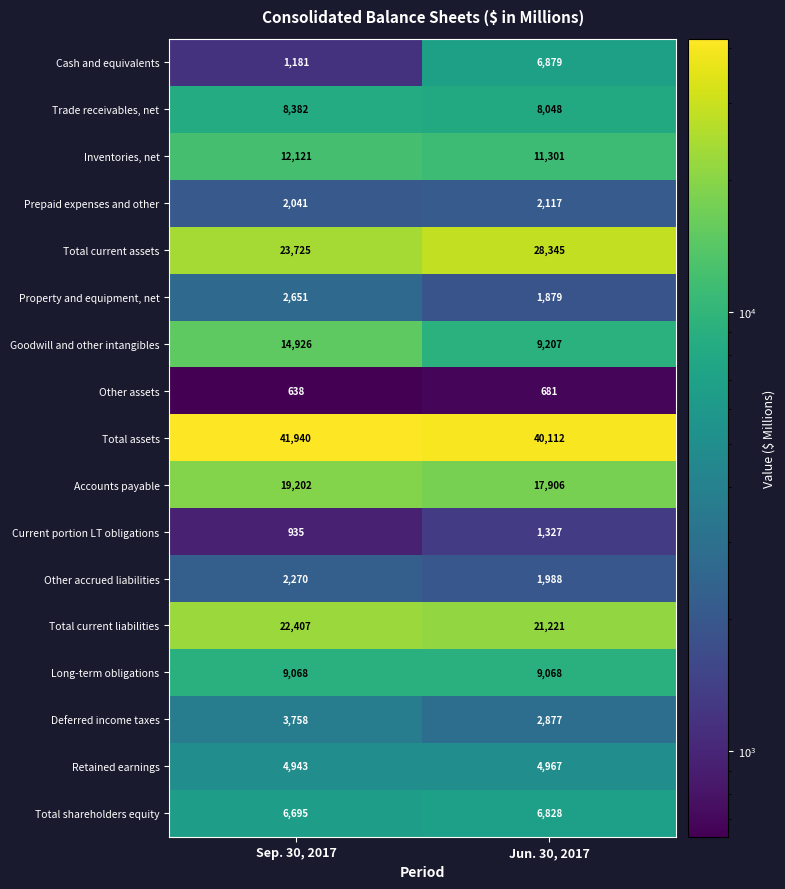

List the labels in order of Total current assets value, smallest first.

Sep. 30, 2017, Jun. 30, 2017